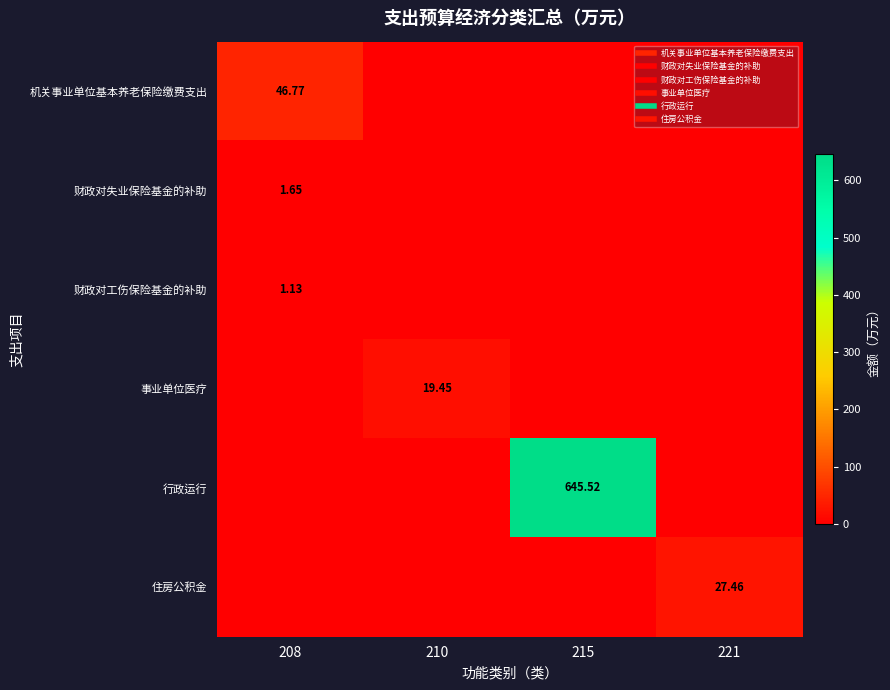

Count the number of categories in the chart.

4